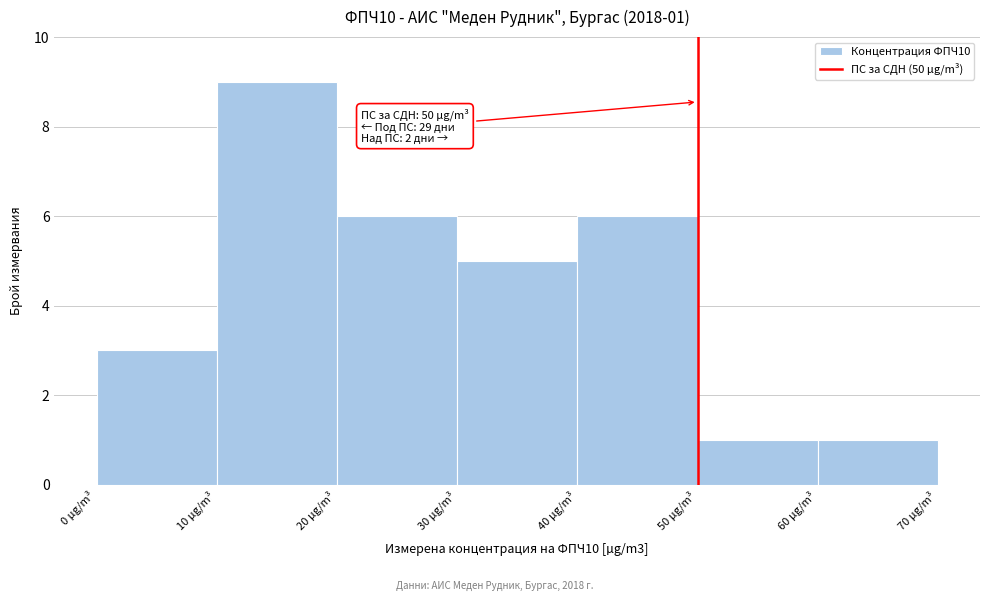

Which range on the x-axis has the tallest bar?

10 to 20